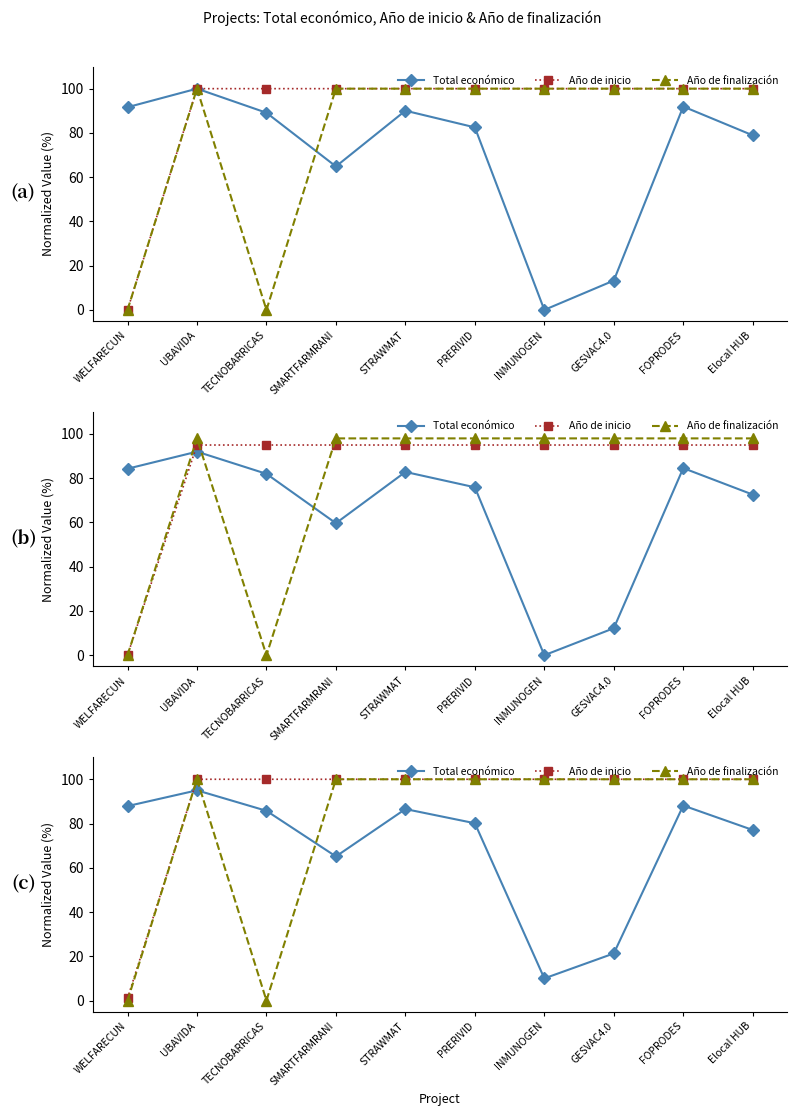

What value does the Año de inicio series have at Elocal HUB?

100.0